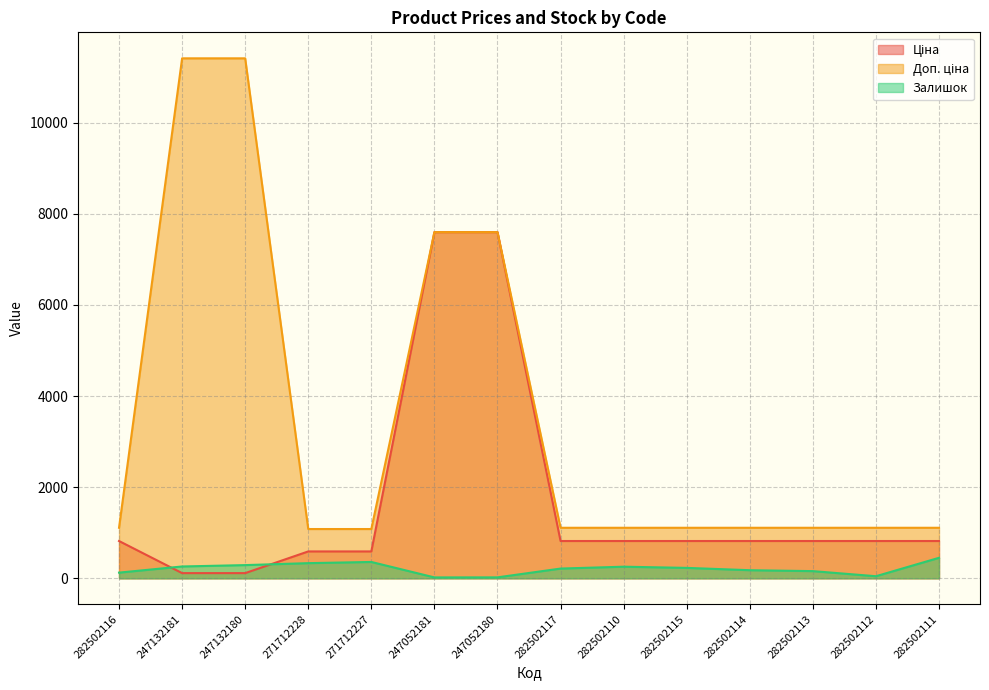

True or false: Ціна has a value of 180.0 at 282502113.

False